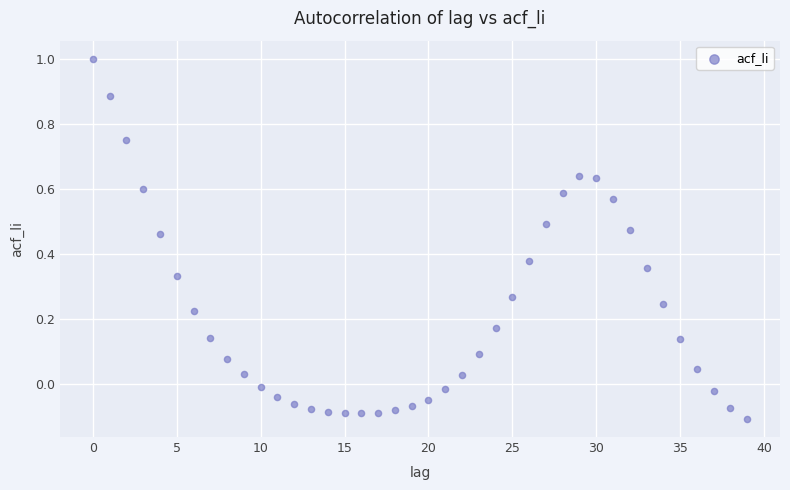

What is the range of Y values (max minus min)?

1.1